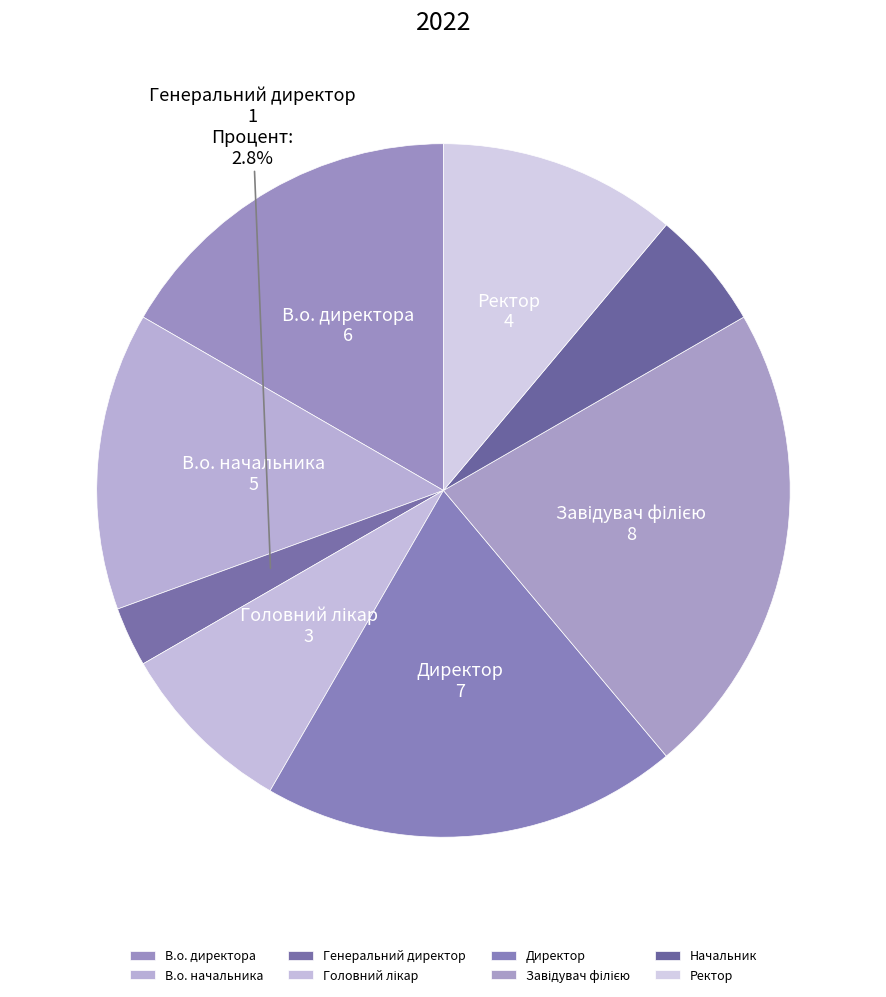

To the nearest percent, what is the difference between the Головний лікар and Завідувач філією slice percentages?

14%